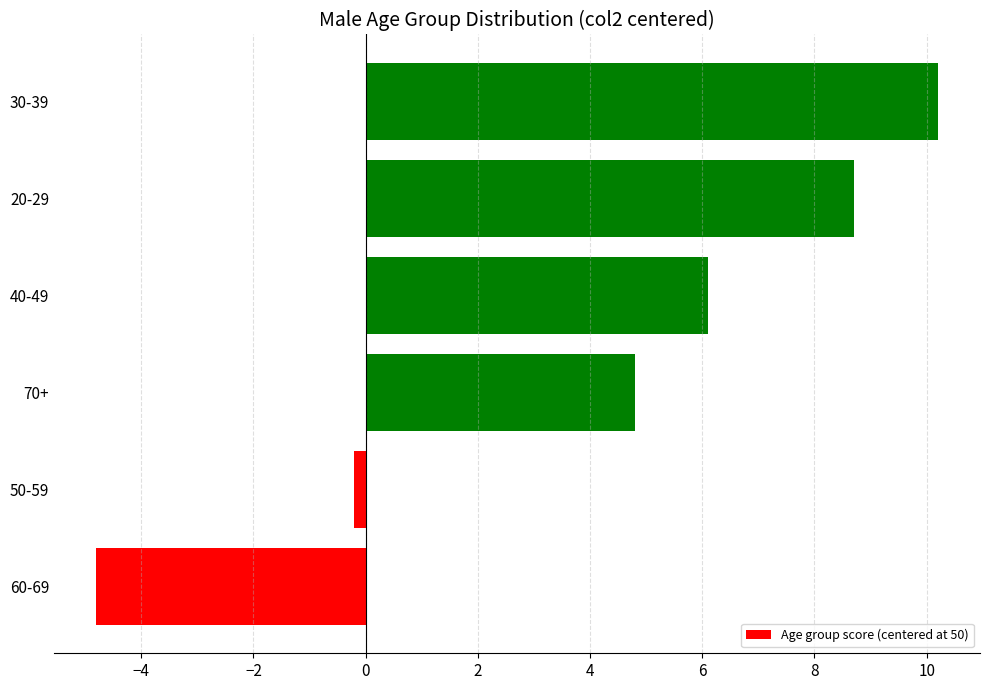

What is the minimum value shown in the chart?

-4.8